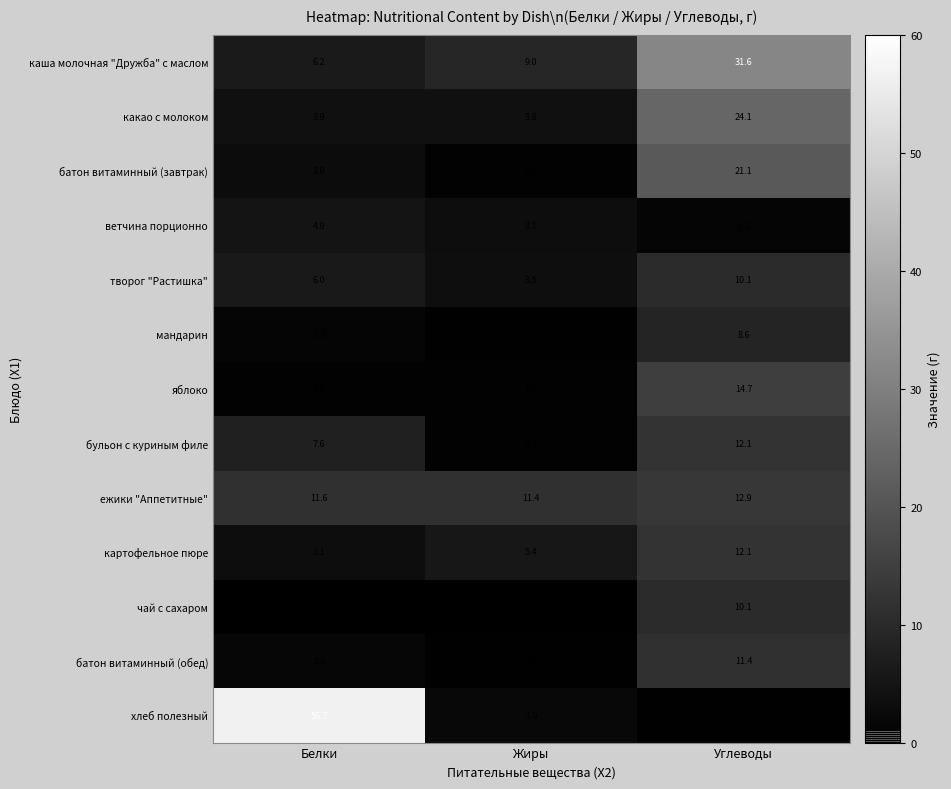

What is the sum of all мандарин values?

10.1